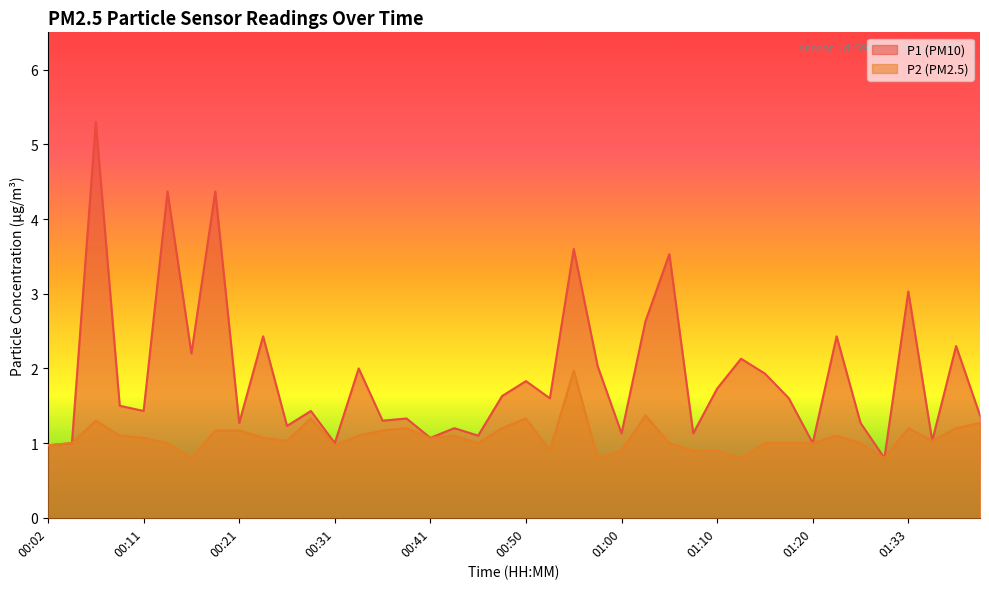

What are all the series names shown in the legend?

P1 (PM10), P2 (PM2.5)